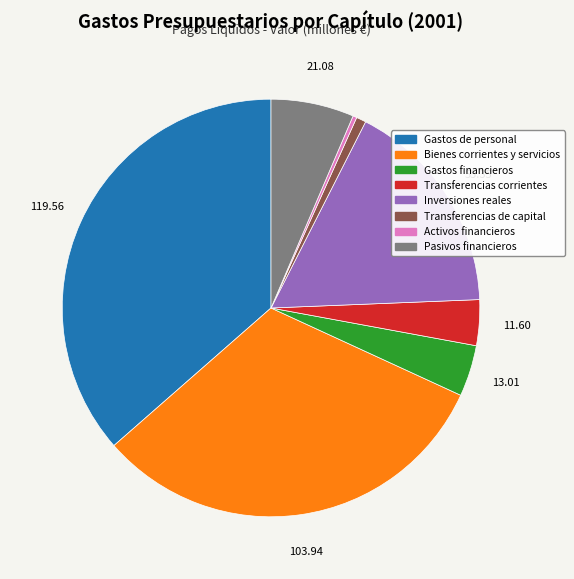

Does Inversiones reales account for over 50% of the chart?

No